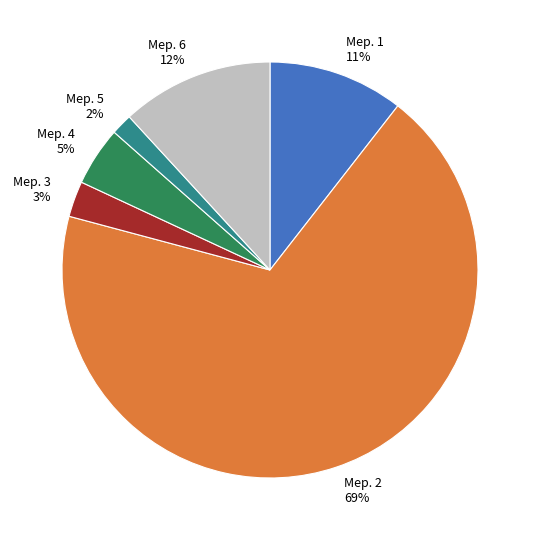

Which slice is the smallest?

Мер. 5